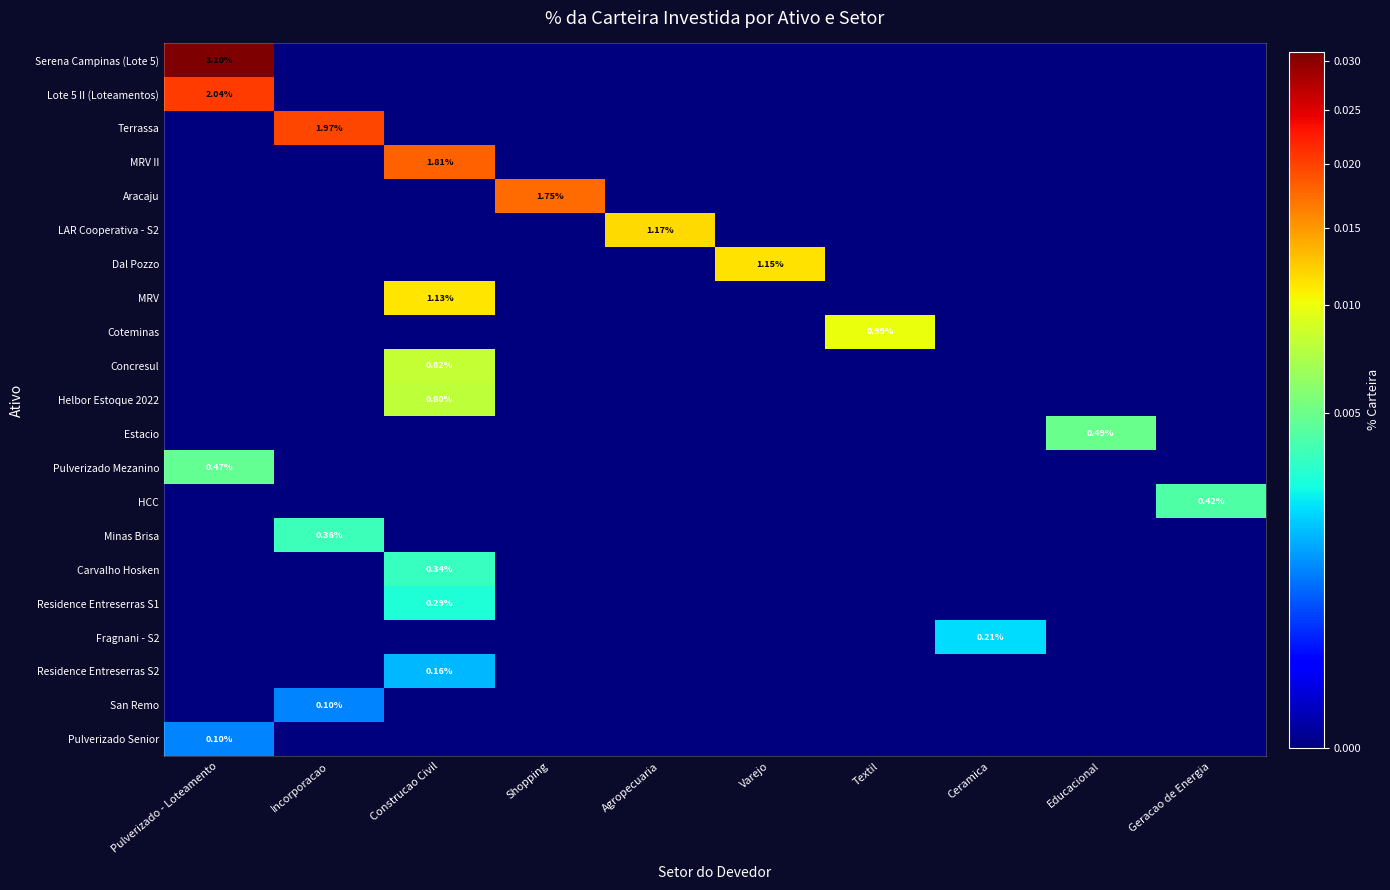

Rank the series by their maximum value, from highest to lowest.

Serena Campinas (Lote 5), Lote 5 II (Loteamentos), Terrassa, MRV II, Aracaju, LAR Cooperativa - S2, Dal Pozzo, MRV, Coteminas, Concresul, Helbor Estoque 2022, Estacio, Pulverizado Mezanino, HCC, Minas Brisa, Carvalho Hosken, Residence Entreserras S1, Fragnani - S2, Residence Entreserras S2, San Remo, Pulverizado Senior